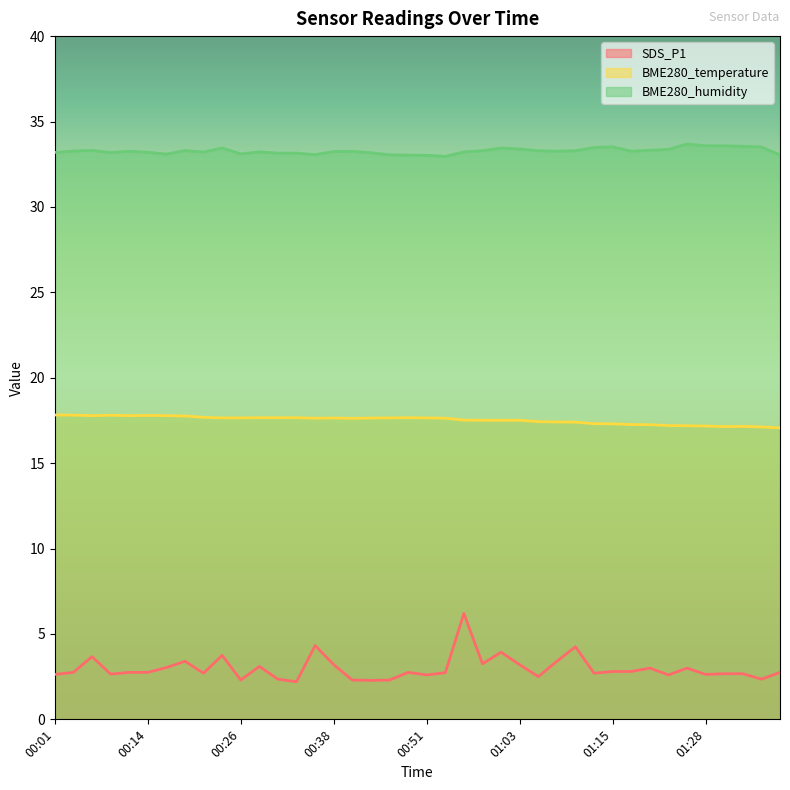

True or false: SDS_P1 has more than 0 interior local peaks.

True